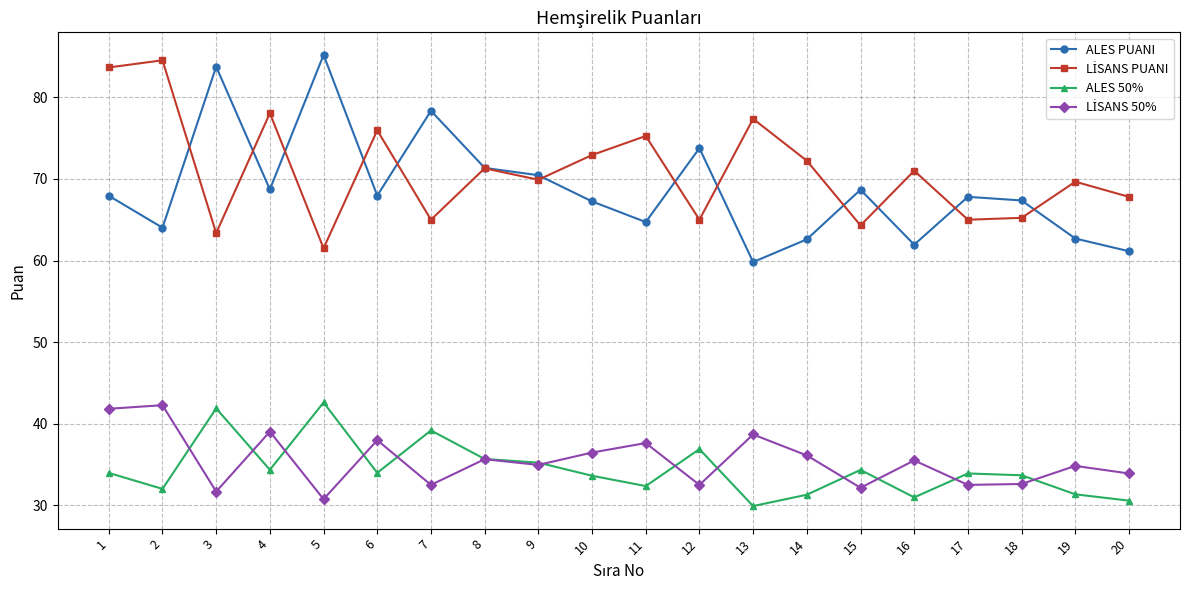

How many distinct data groups are displayed?

4